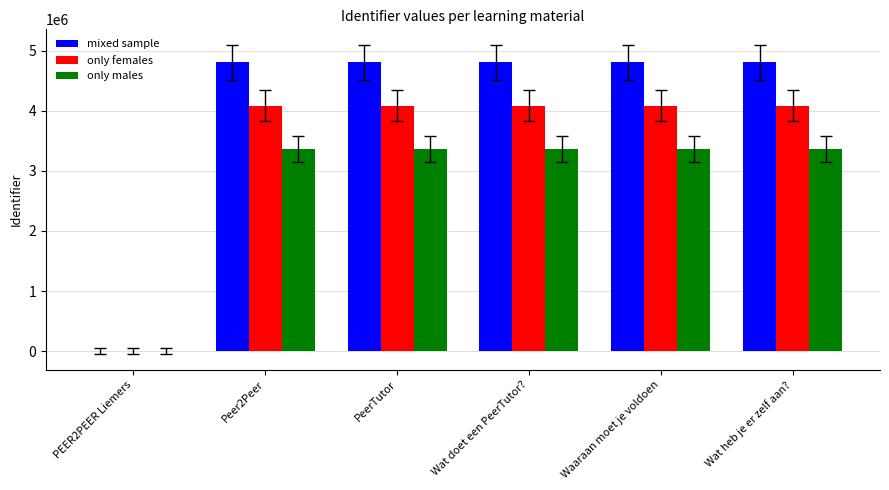

What is the maximum value for mixed sample?

4808528.0